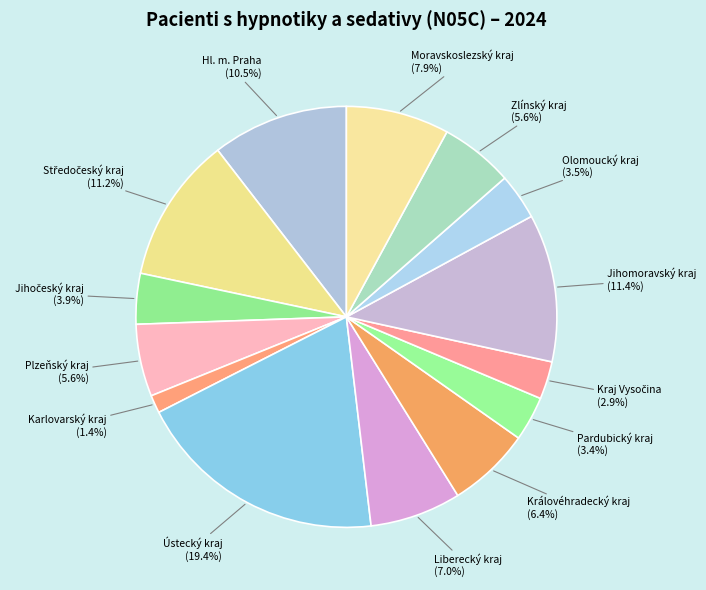

Which has a higher value, Zlínský kraj or Karlovarský kraj?

Zlínský kraj